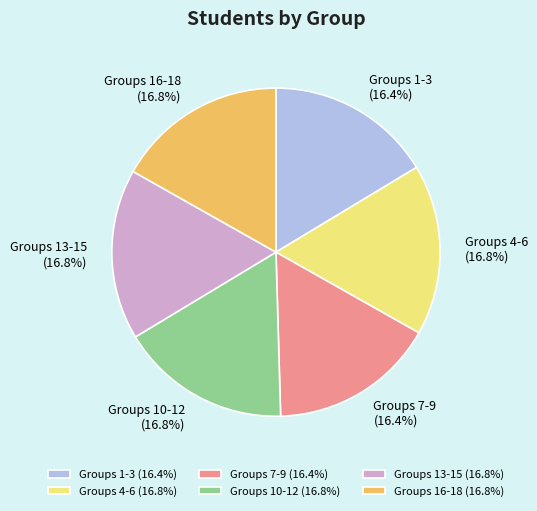

To the nearest percent, what is the average slice percentage?

17%